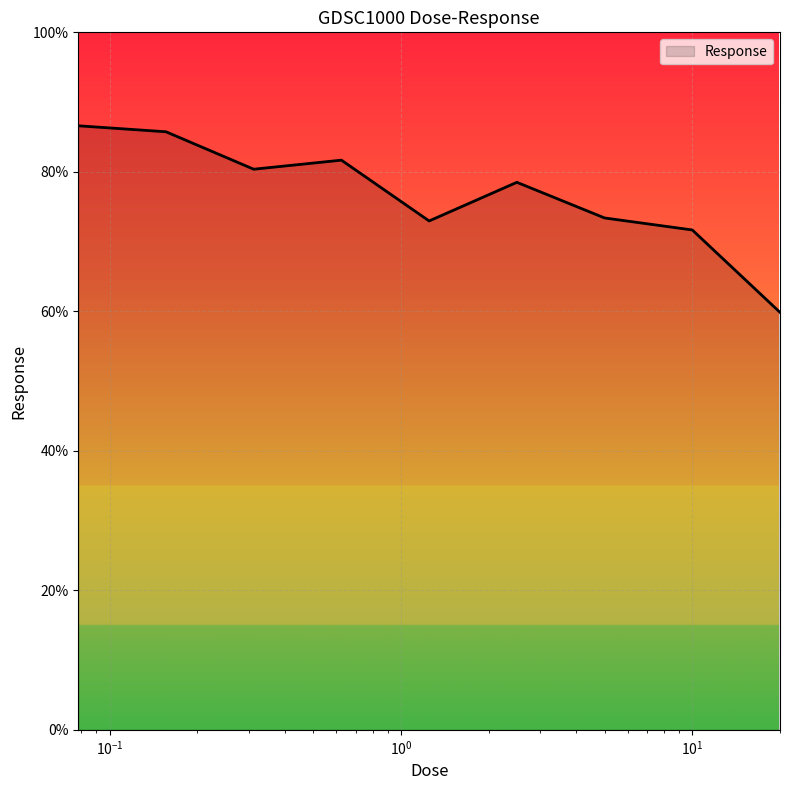

What is the difference between the maximum and minimum values?

26.7